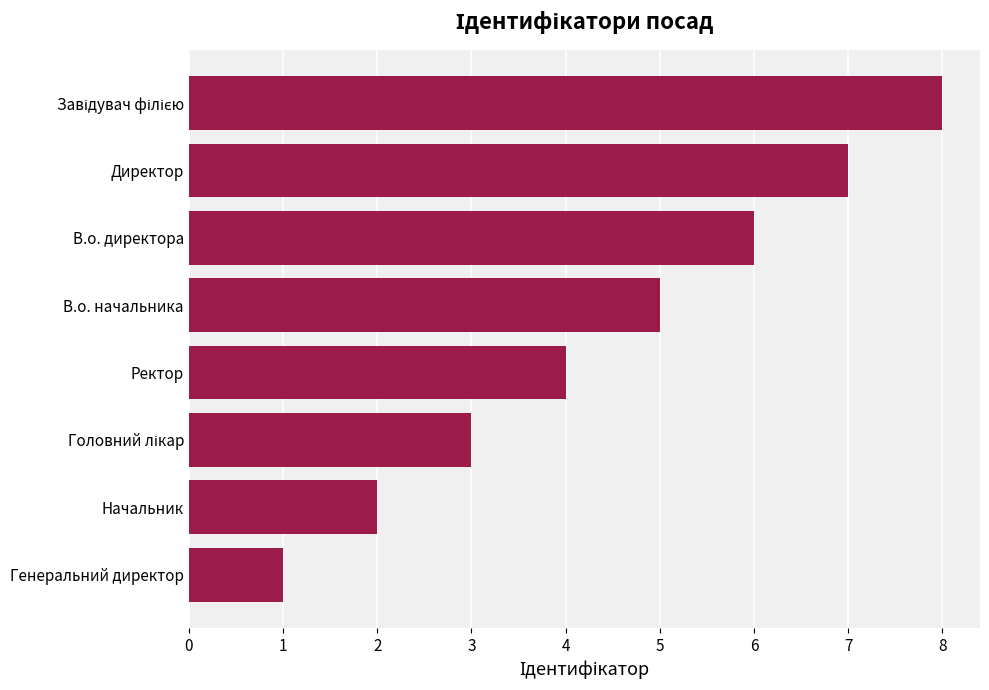

Is it true that the value at Директор is 9?

False